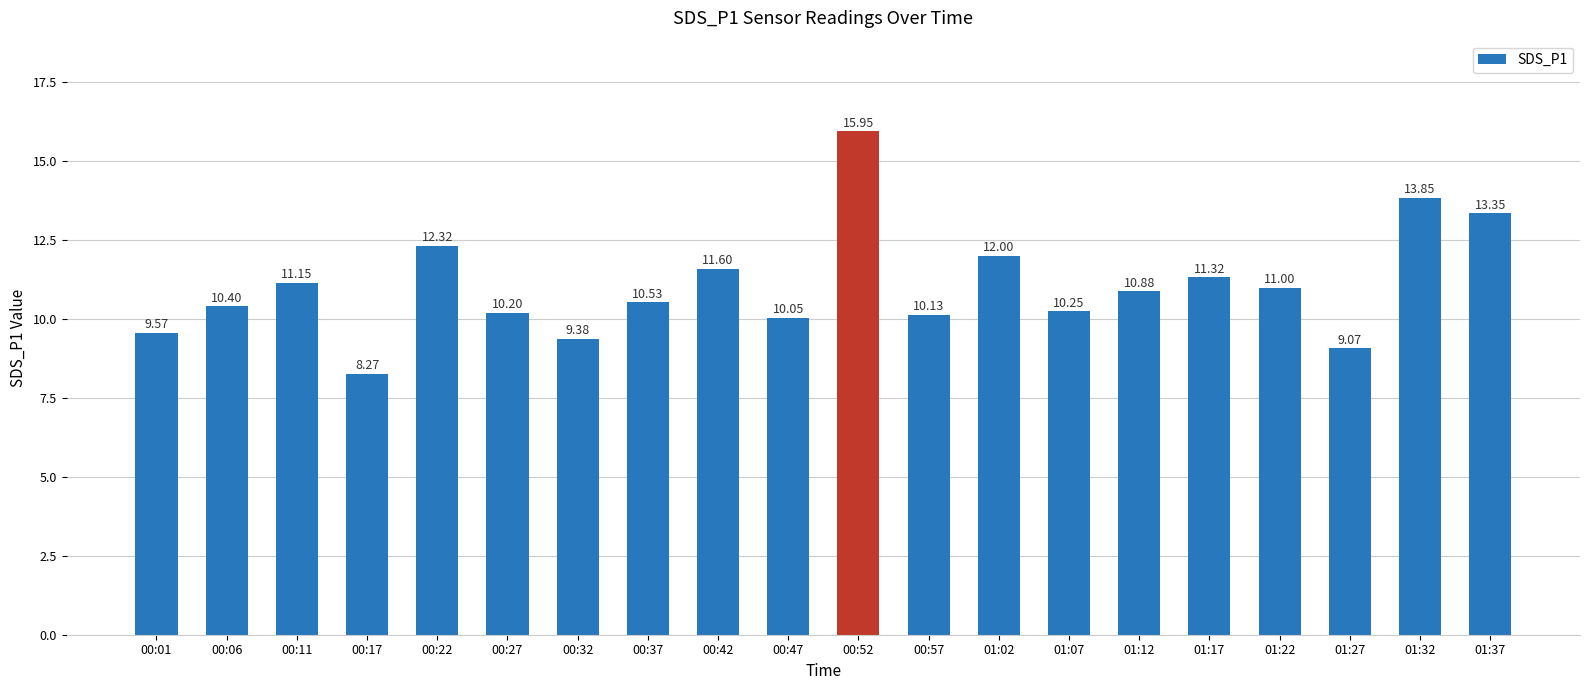

Rank the categories by value from highest to lowest.

00:52, 01:32, 01:37, 00:22, 01:02, 00:42, 01:17, 00:11, 01:22, 01:12, 00:37, 00:06, 01:07, 00:27, 00:57, 00:47, 00:01, 00:32, 01:27, 00:17